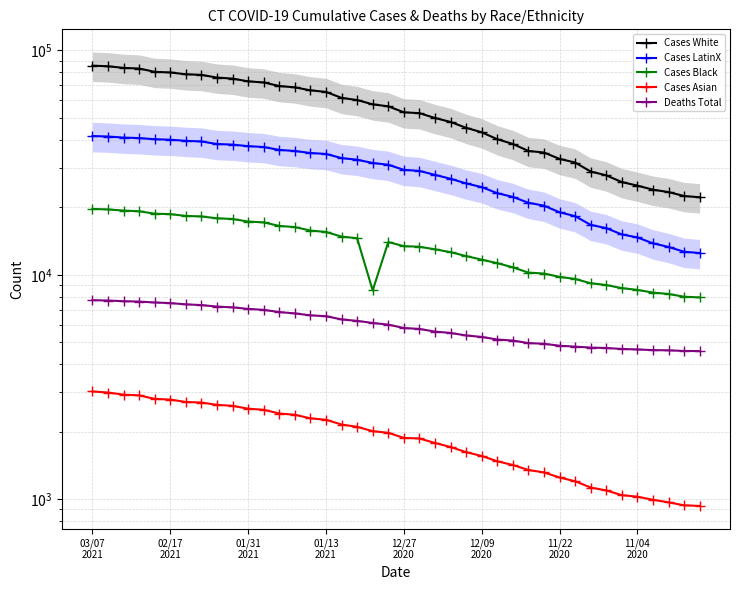

The Deaths Total series shows 7343 at 33. True or false?

False